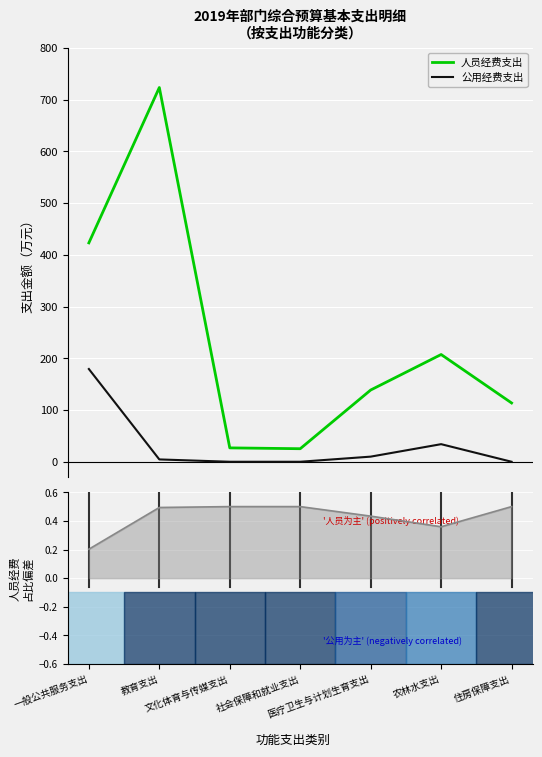

What is the highest value of the 公用经费支出 series?

179.3